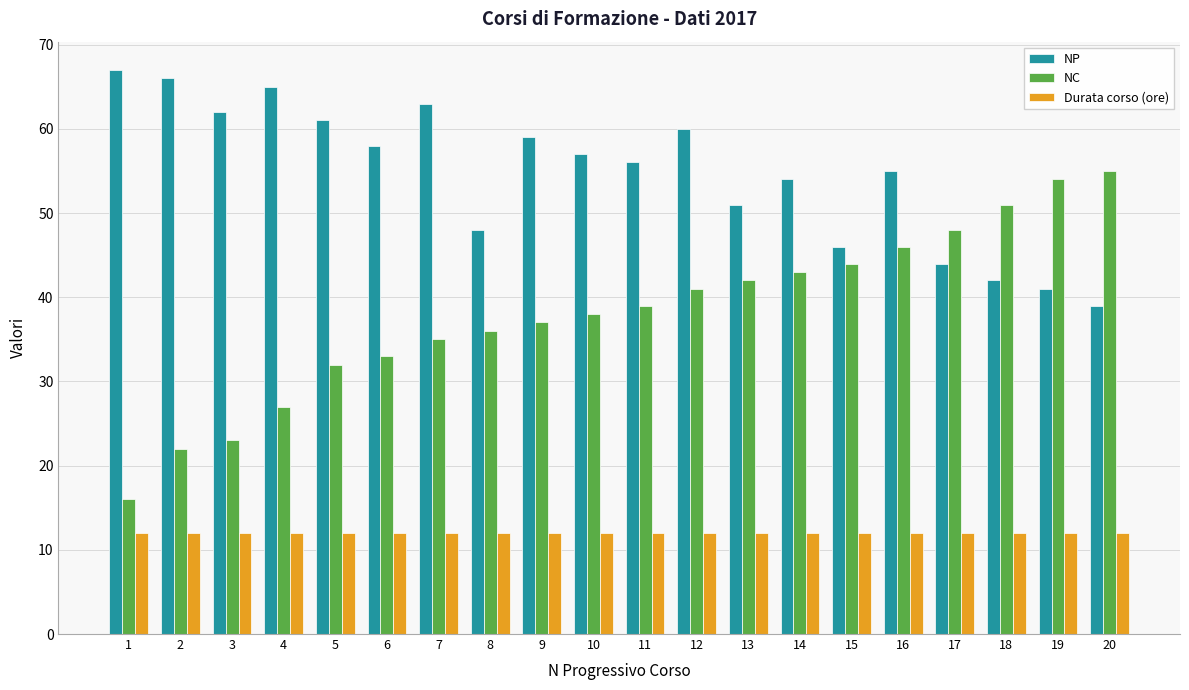

How many data points does each series have?

20